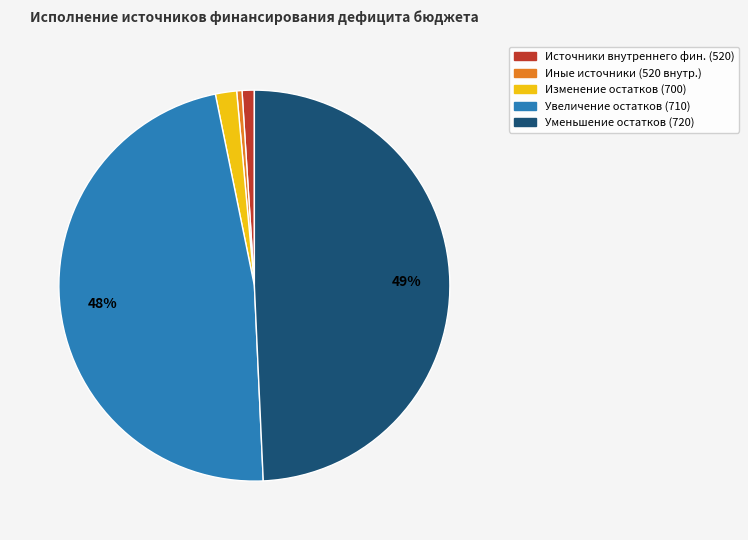

How many slices are in this pie chart?

5